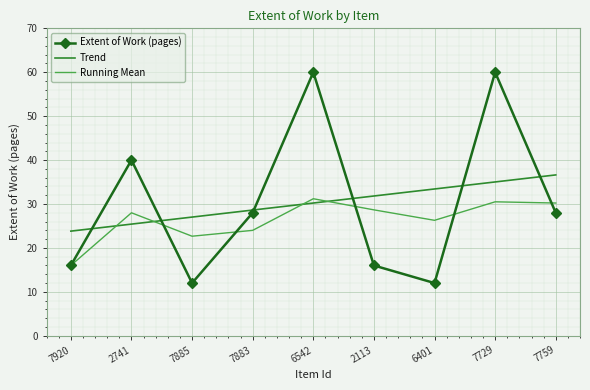

Which series changed the most between 7920 and 2741?

Extent of Work (pages)